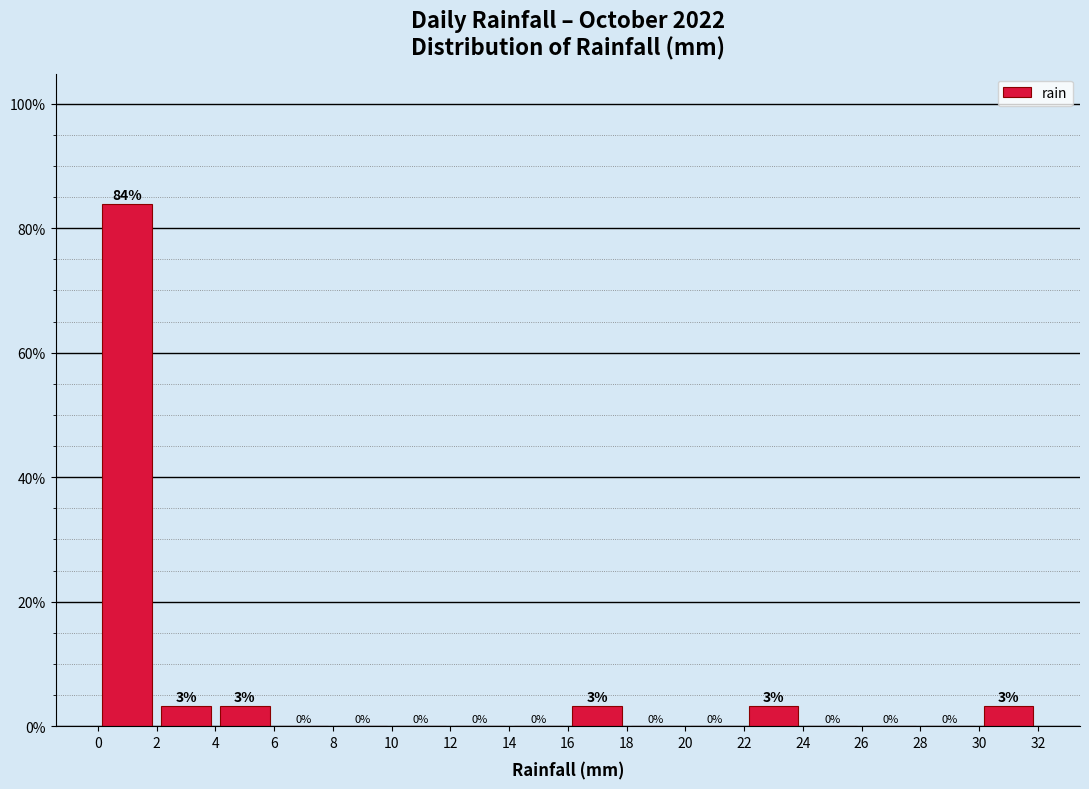

Over which range of the x-axis is the bar tallest?

0 to 2